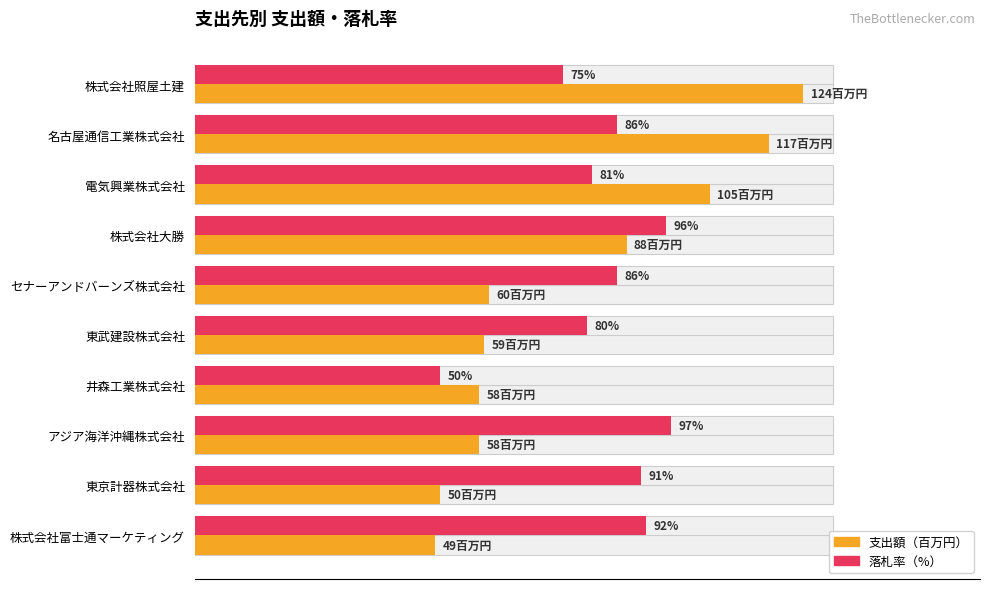

What is the difference between the maximum and minimum values in the 落札率（%） series?

47